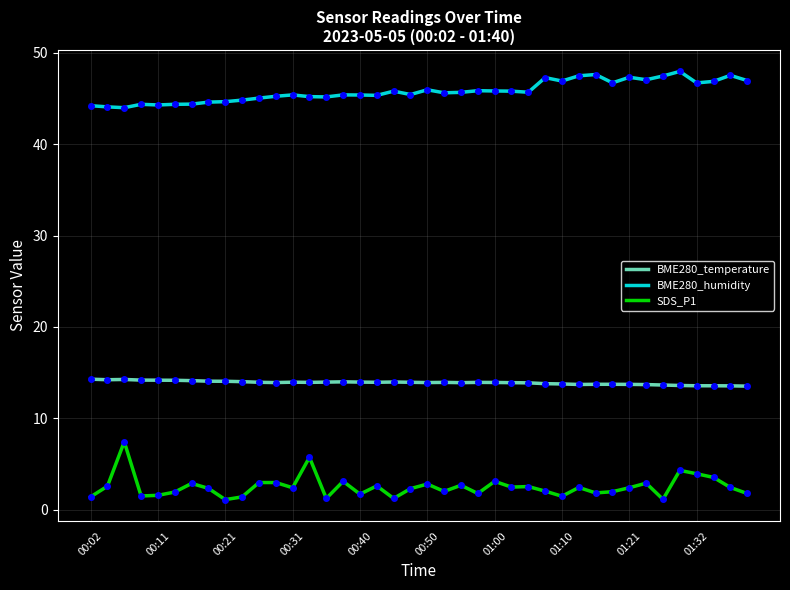

What is the highest value of the SDS_P1 series?

7.4